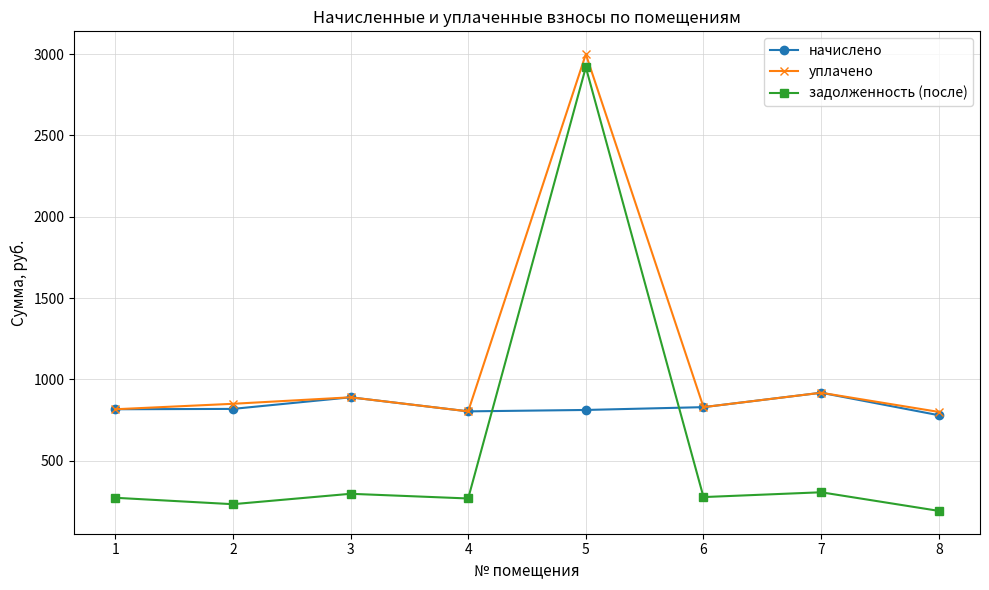

How many interior local valleys does the задолженность (после) series have?

3